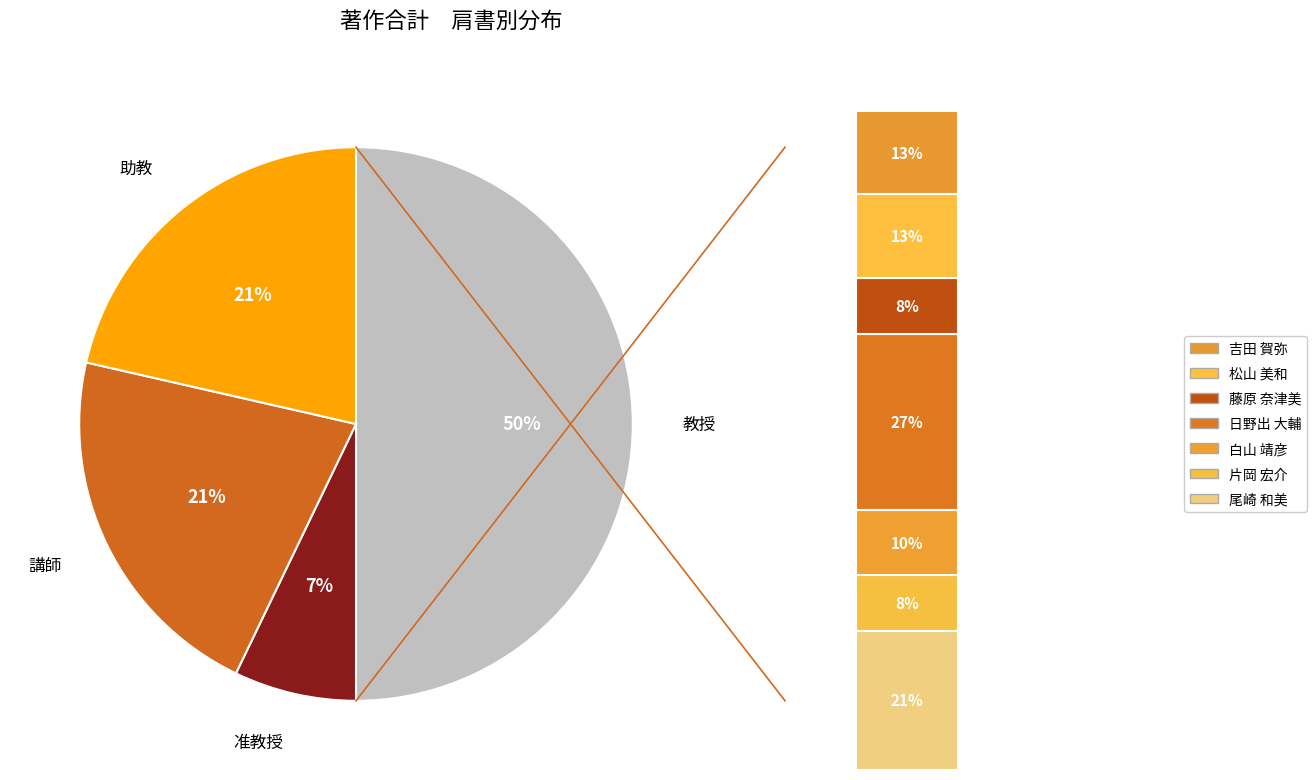

Approximately how many times larger is the value at 教授 compared to 准教授?

7.0